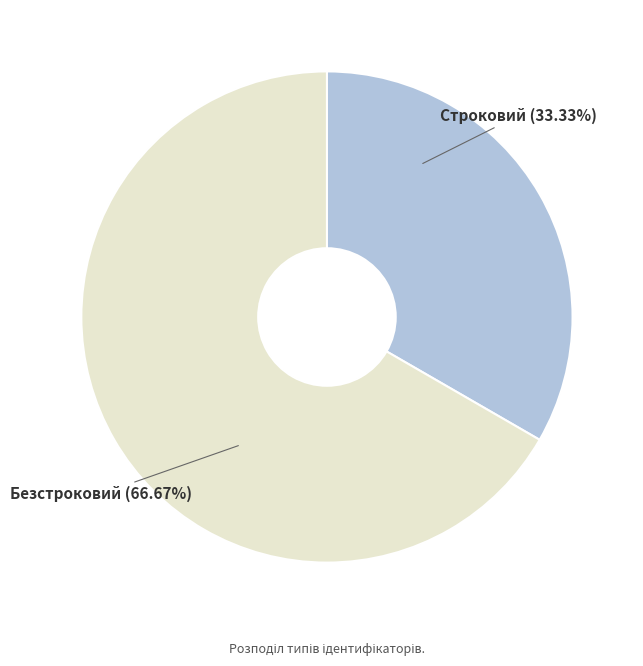

Between Строковий and Безстроковий, which is larger?

Безстроковий